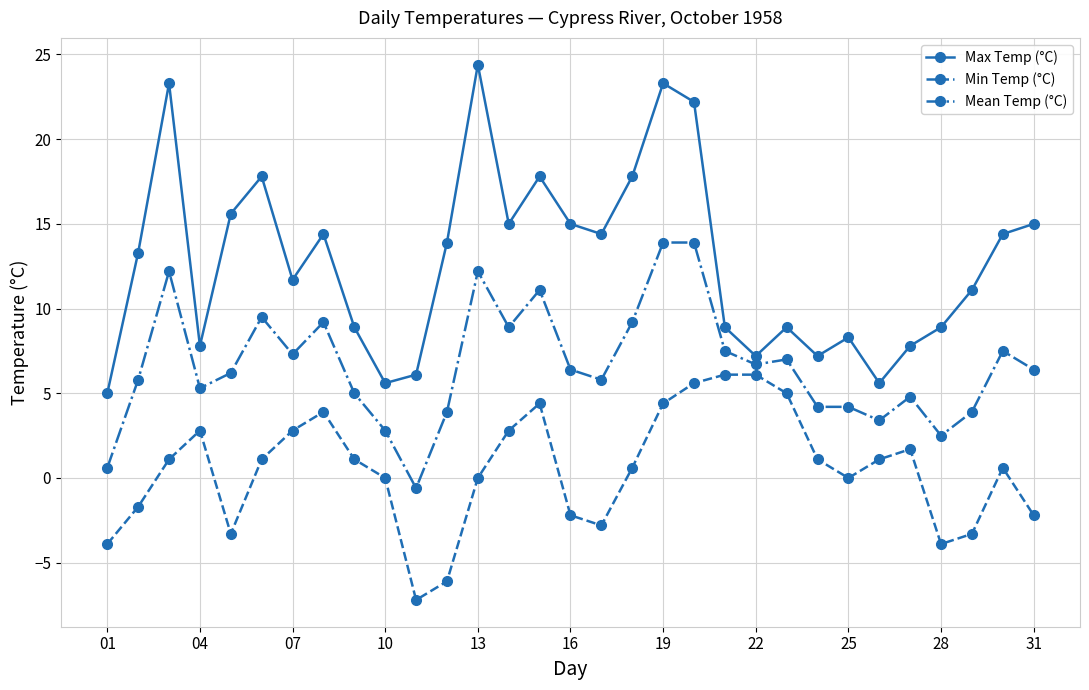

What is the value of the Max Temp (°C) point at the 14th from the left?

15.0